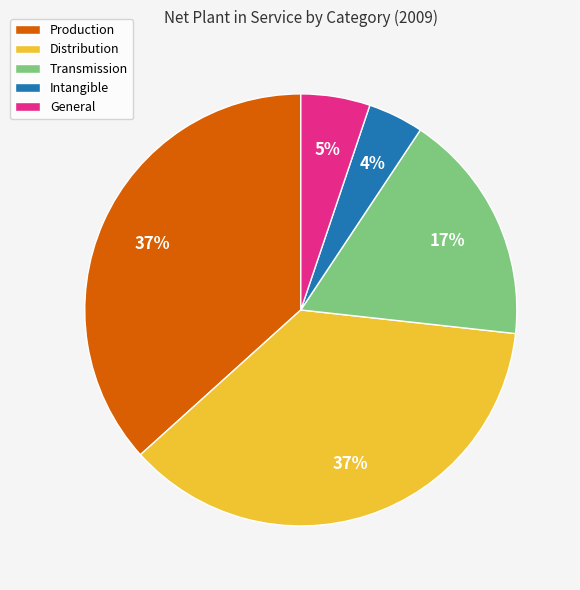

What percentage is the Intangible slice, to the nearest percent?

4%